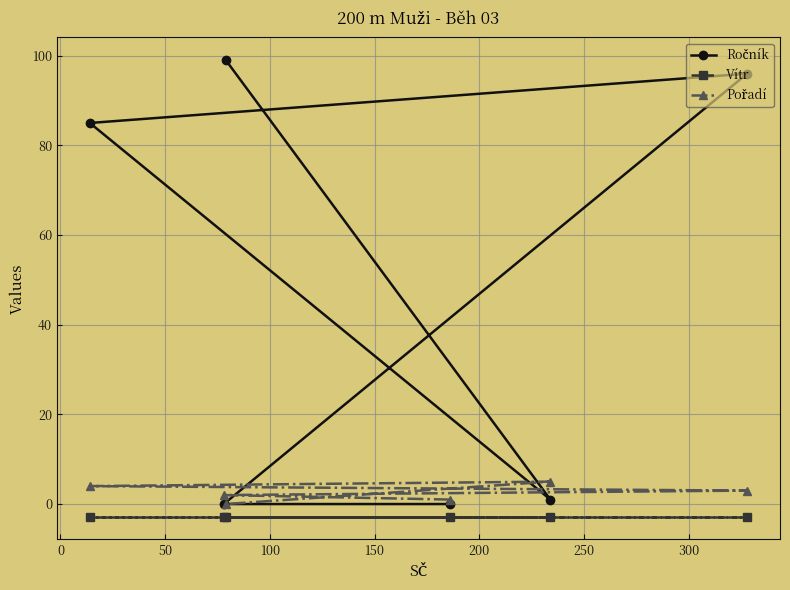

Count the number of data series in this chart.

3